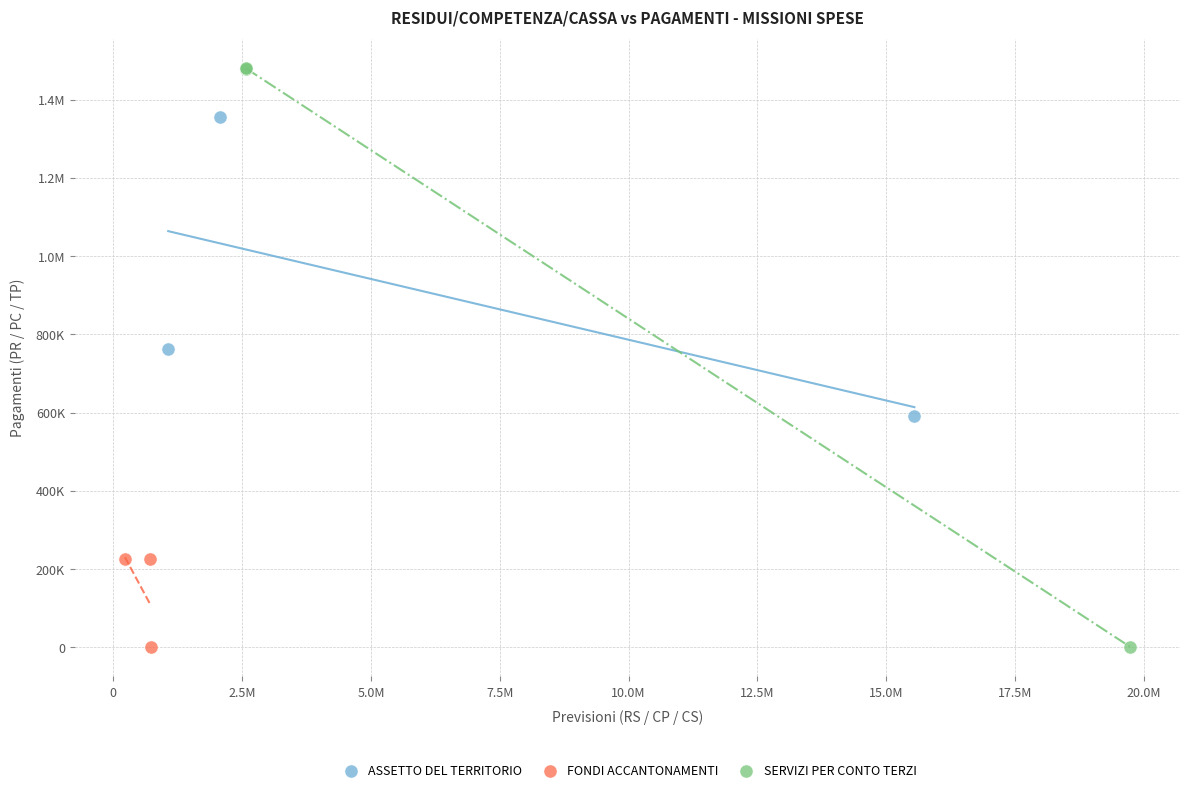

What are all the series names shown in the legend?

ASSETTO DEL TERRITORIO, FONDI ACCANTONAMENTI, SERVIZI PER CONTO TERZI